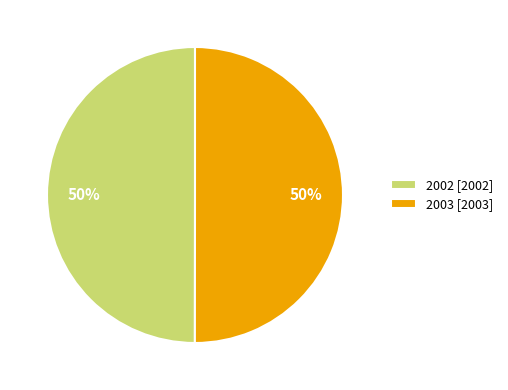

The 2003 [2003] slice represents 61% of the pie. True or false?

False